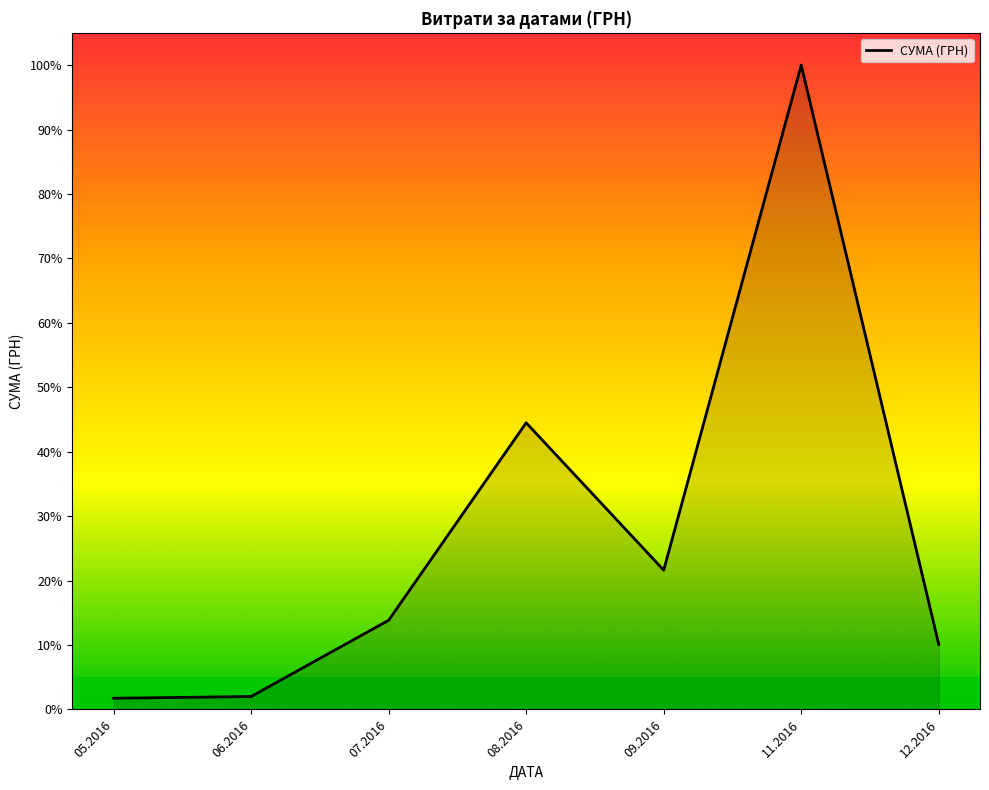

What is the difference between the second highest and minimum values?

42.8